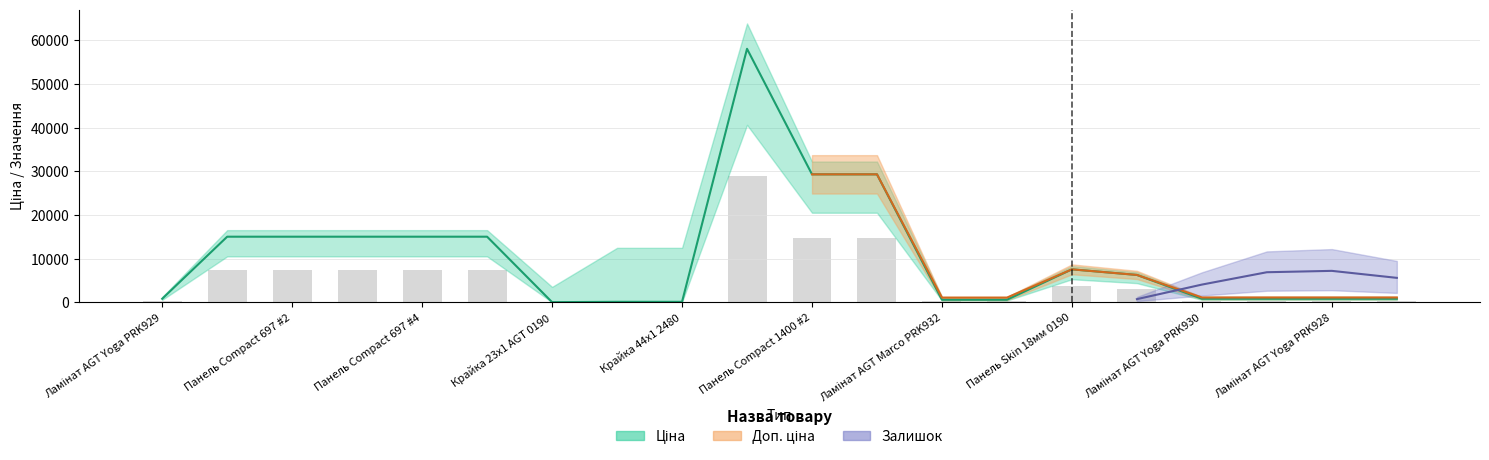

What is the label of the 19th bar from the right?

Доп. ціна